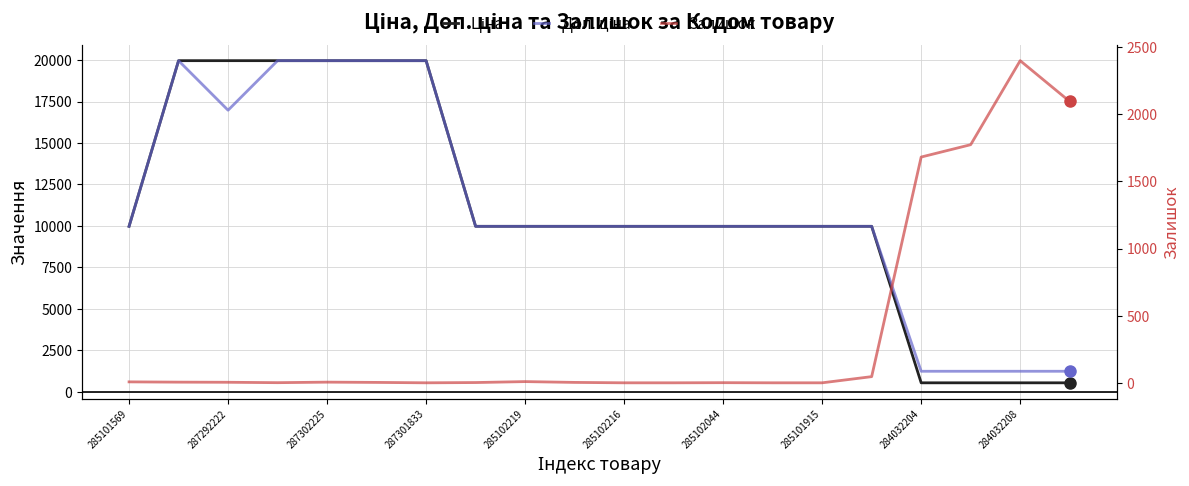

At which label does Залишок reach its minimum?

287301833